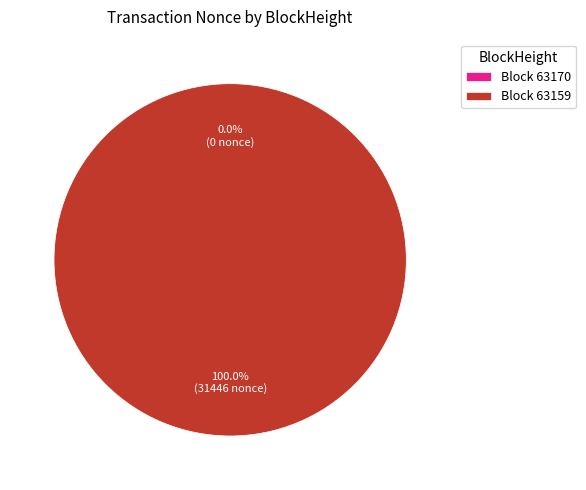

Is the sum of 63170 and 63159 greater than half?

Yes